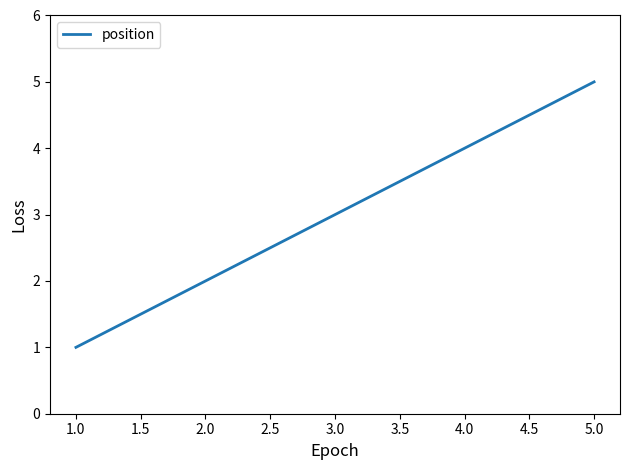

Which label corresponds to the smallest value in the chart?

1.0